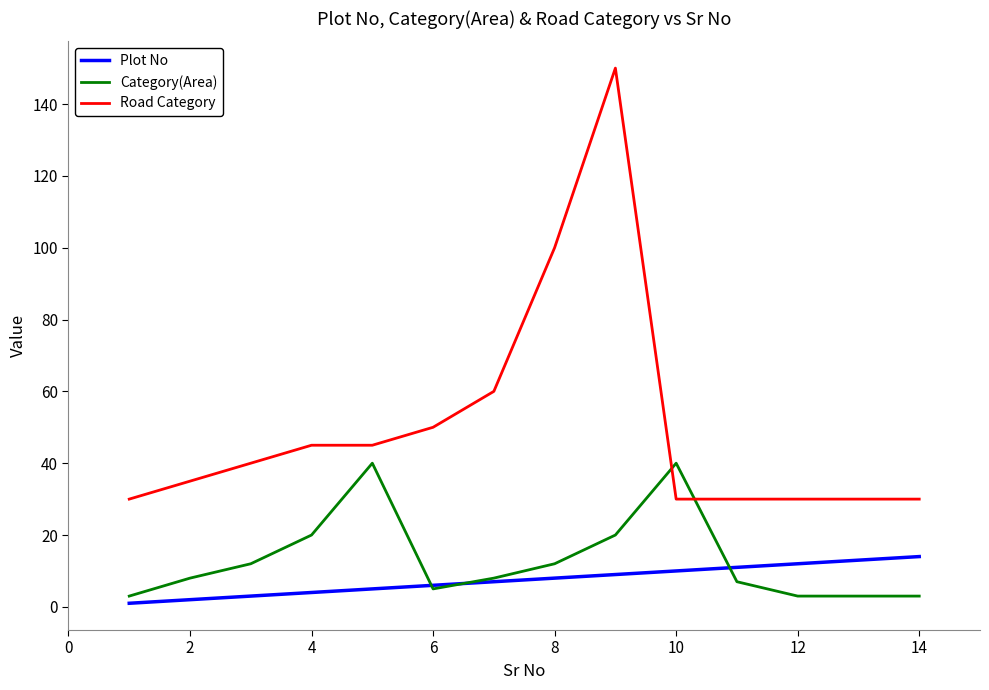

What is the difference between the maximum and minimum values in the Category(Area) series?

37